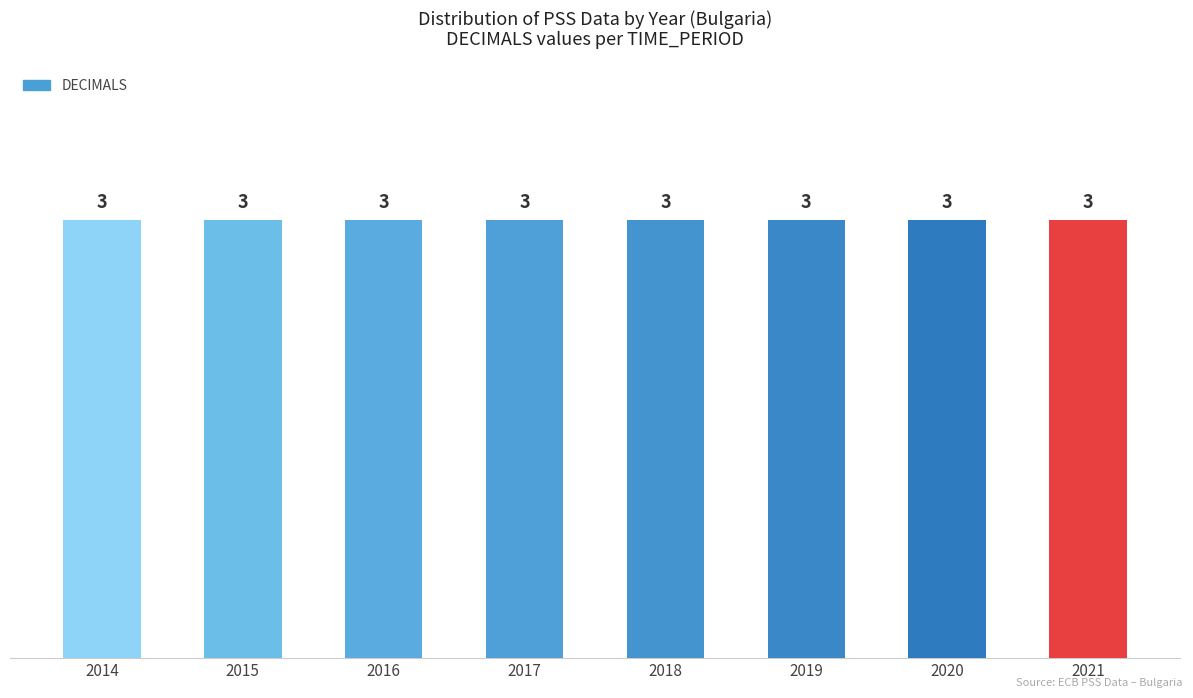

At which label is DECIMALS closest to 3?

2014